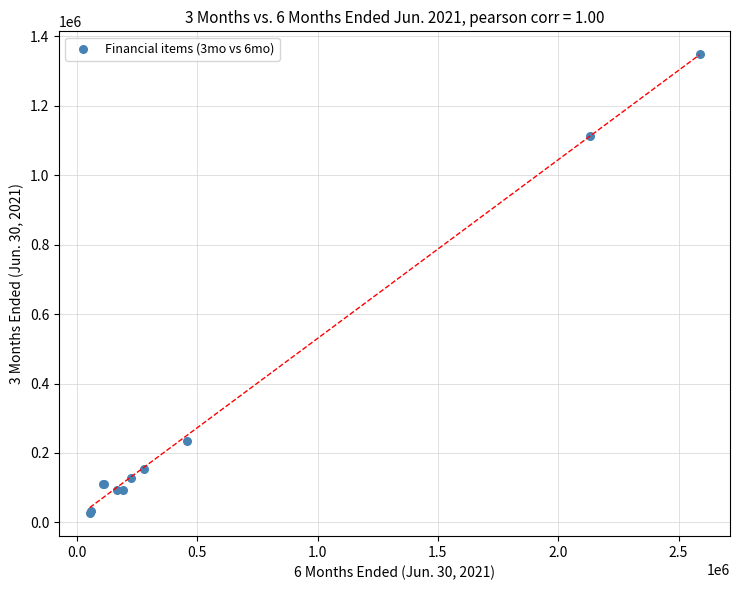

What Y value in the scatter plot is closest to 687533?

1113777